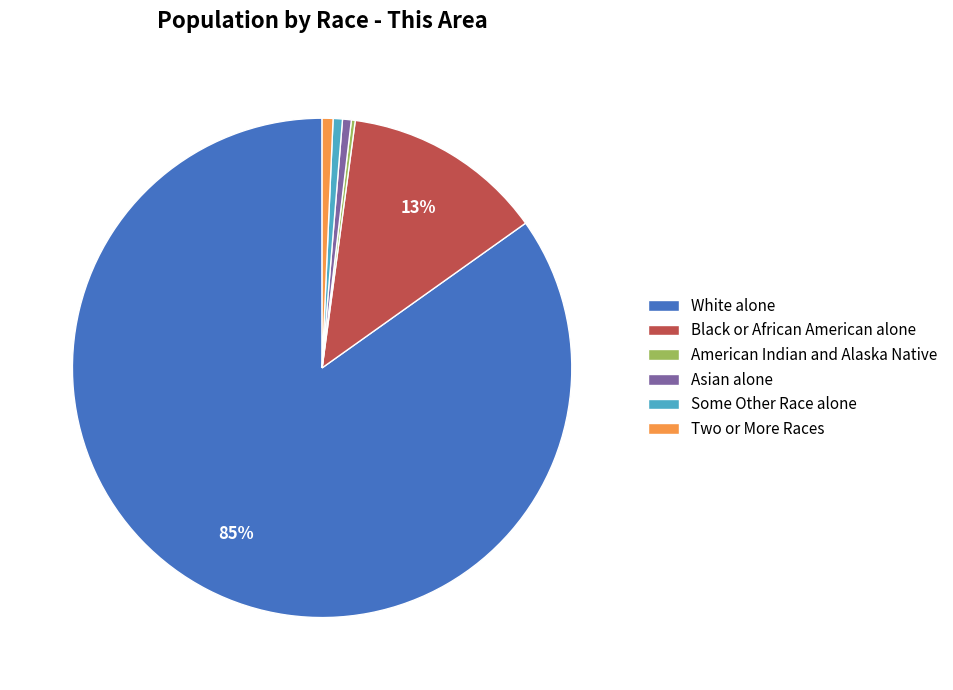

Is it true that Two or More Races is 7% of the pie?

False